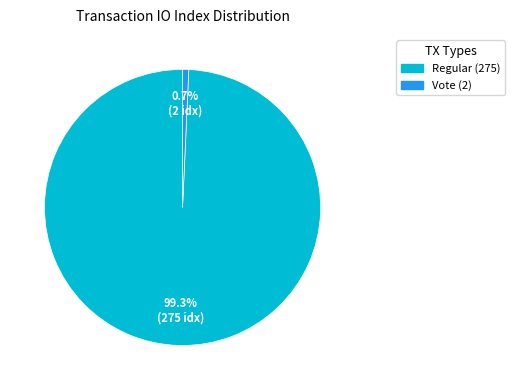

Approximately how many times larger is the value at Regular (275) compared to Vote (2)?

137.5